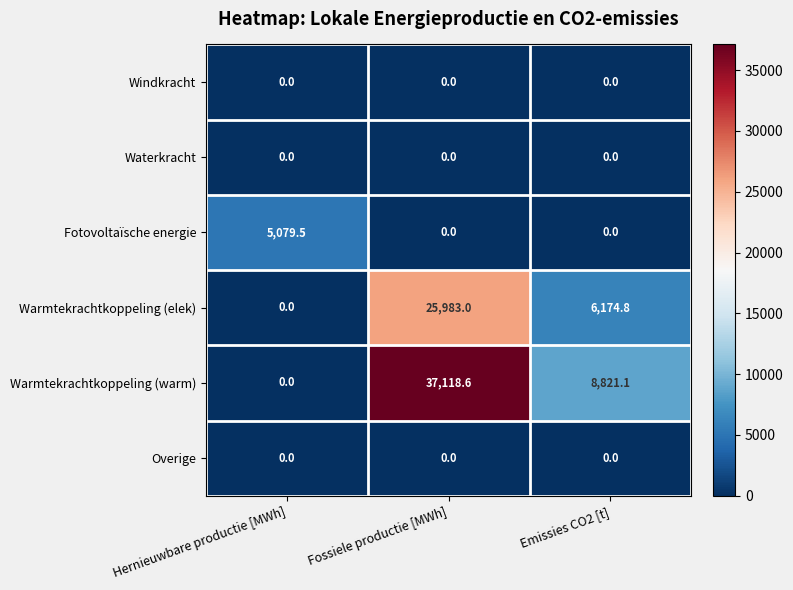

The value of Overige at Fossiele productie [MWh] is 0.0. True or false?

True